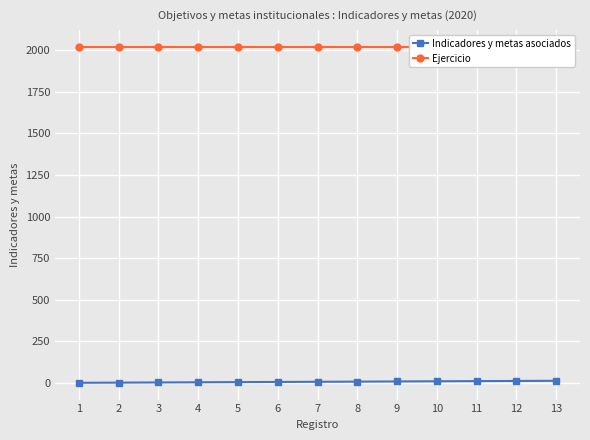

Reading left to right, what are all the values shown in this chart?

Indicadores y metas asociados: 1	2	3	4	5	6	7	8	9	10	11	12	13
Ejercicio: 2020	2020	2020	2020	2020	2020	2020	2020	2020	2020	2020	2020	2020